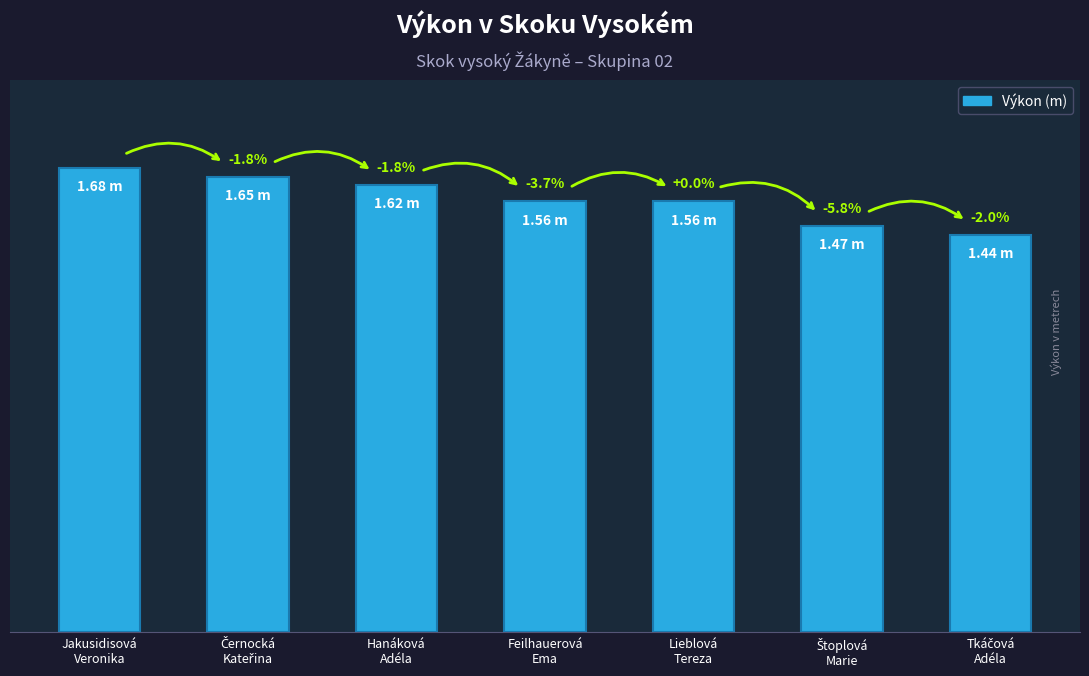

The chart shows a value of 1.6 at Hanáková
Adéla. True or false?

True